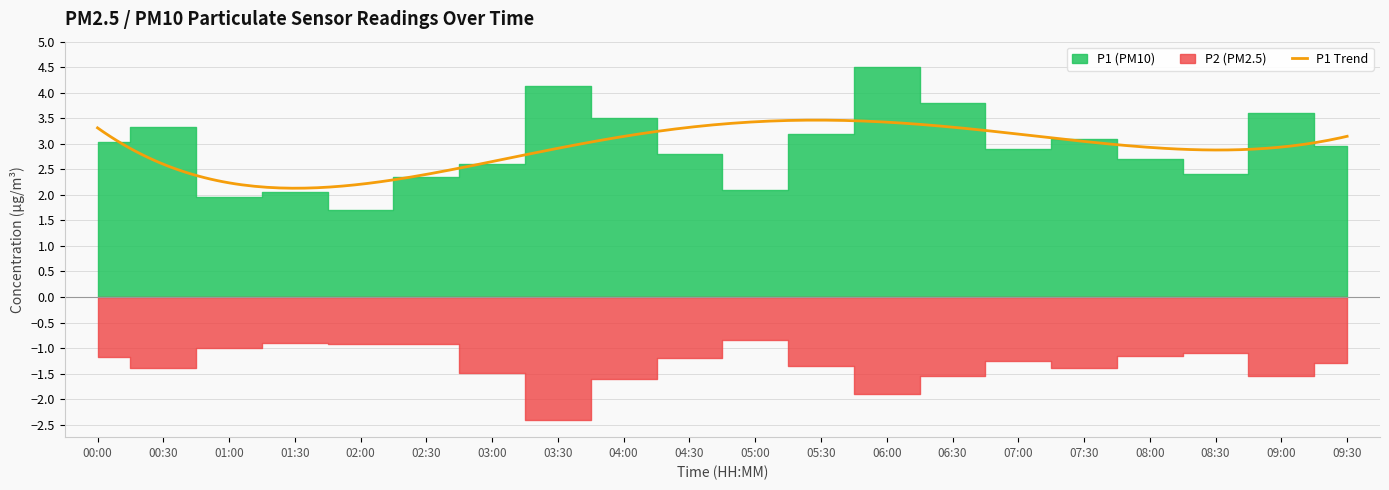

What is the lowest value of the P1 Trend series?

2.1